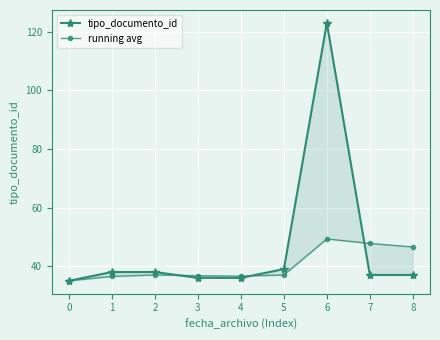

Reading left to right, what are all the values shown in this chart?

tipo_documento_id: 35.0	38.0	38.0	36.0	36.0	39.0	123.0	37.0	37.0
running avg: 35.0	36.5	37.0	36.8	36.6	37.0	49.3	47.8	46.6